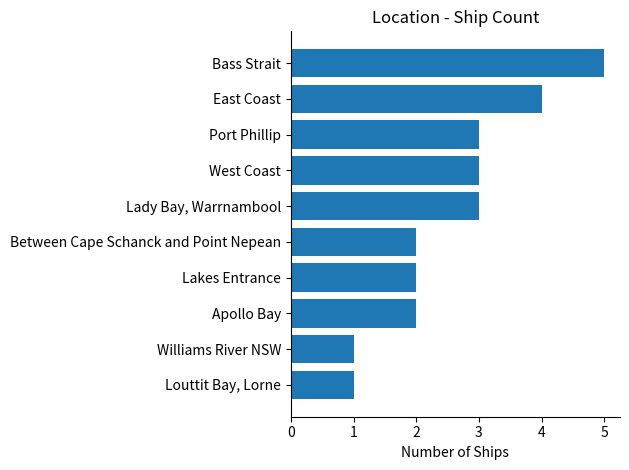

The chart shows a value of 3 at Port Phillip. True or false?

True